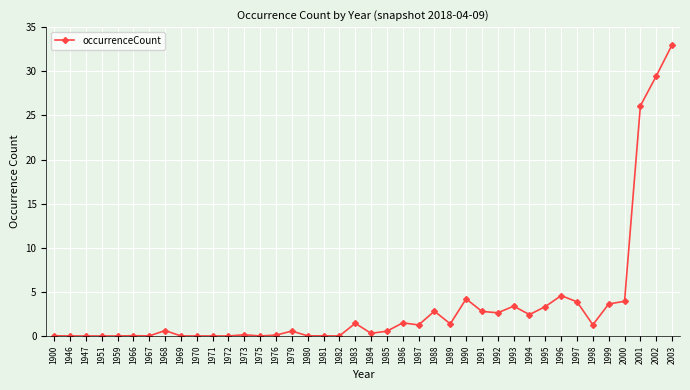

True or false: the data has more than 1 interior local peaks.

True